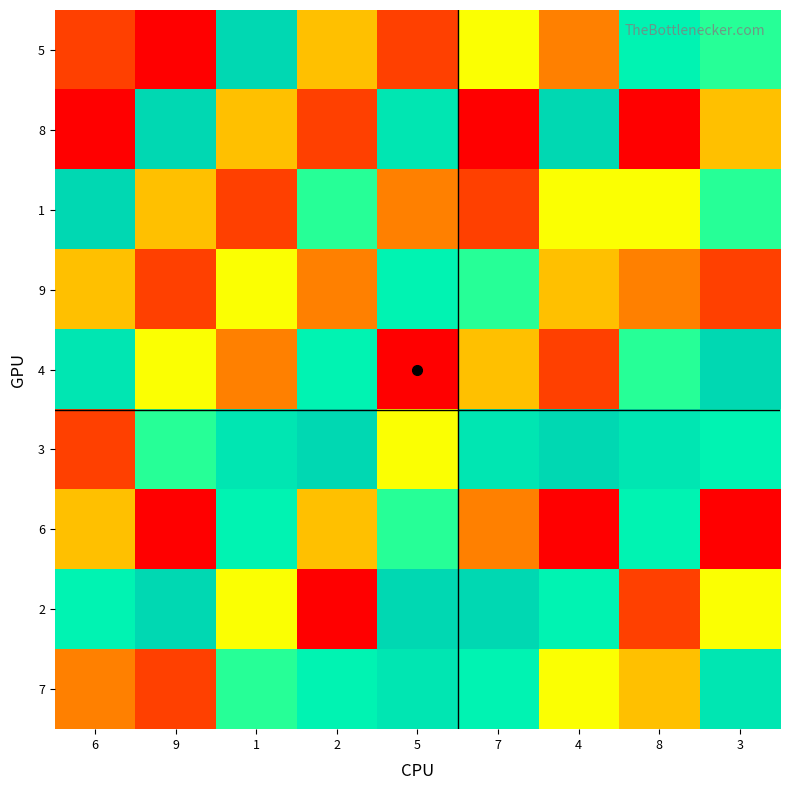

Reading left to right, extract all data points from this chart.

5: 6=2	9=1	1=9	2=4	5=2	7=5	4=3	8=7	3=6
8: 6=1	9=9	1=4	2=2	5=8	7=1	4=9	8=1	3=4
1: 6=9	9=4	1=2	2=6	5=3	7=2	4=5	8=5	3=6
9: 6=4	9=2	1=5	2=3	5=7	7=6	4=4	8=3	3=2
4: 6=8	9=5	1=3	2=7	5=1	7=4	4=2	8=6	3=9
3: 6=2	9=6	1=8	2=9	5=5	7=8	4=9	8=8	3=7
6: 6=4	9=1	1=7	2=4	5=6	7=3	4=1	8=7	3=1
2: 6=7	9=9	1=5	2=1	5=9	7=9	4=7	8=2	3=5
7: 6=3	9=2	1=6	2=7	5=8	7=7	4=5	8=4	3=8